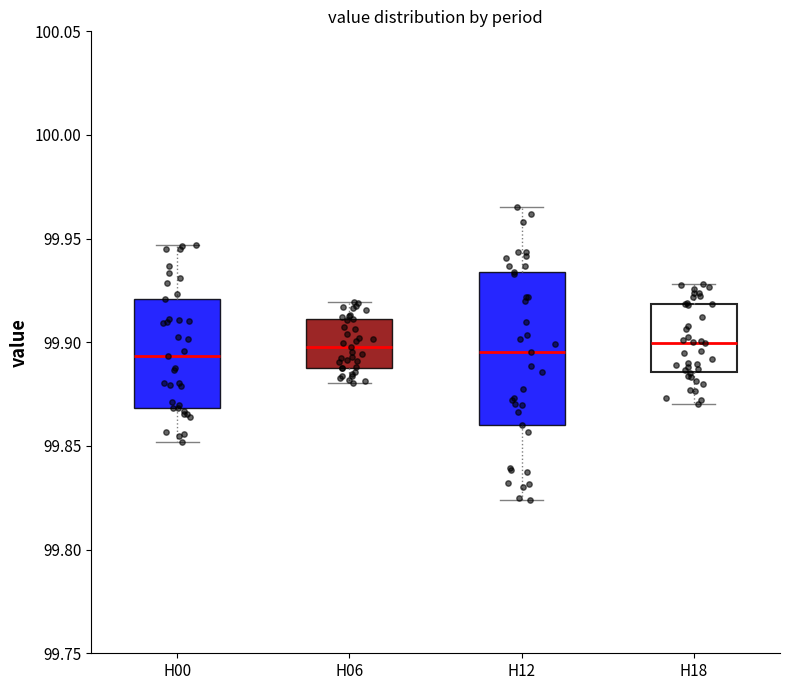

Reading left to right, read every box against the y-axis: the position of its median line, the range the box covers, and the ends of its whiskers. The values are not printed on the chart, so give them approximately, as read against the axis.

H00: median 99.895, box 99.870 to 99.920, whiskers 99.850 to 99.945
H06: median 99.900, box 99.890 to 99.910, whiskers 99.880 to 99.920
H12: median 99.895, box 99.860 to 99.935, whiskers 99.825 to 99.965
H18: median 99.900, box 99.885 to 99.920, whiskers 99.870 to 99.930